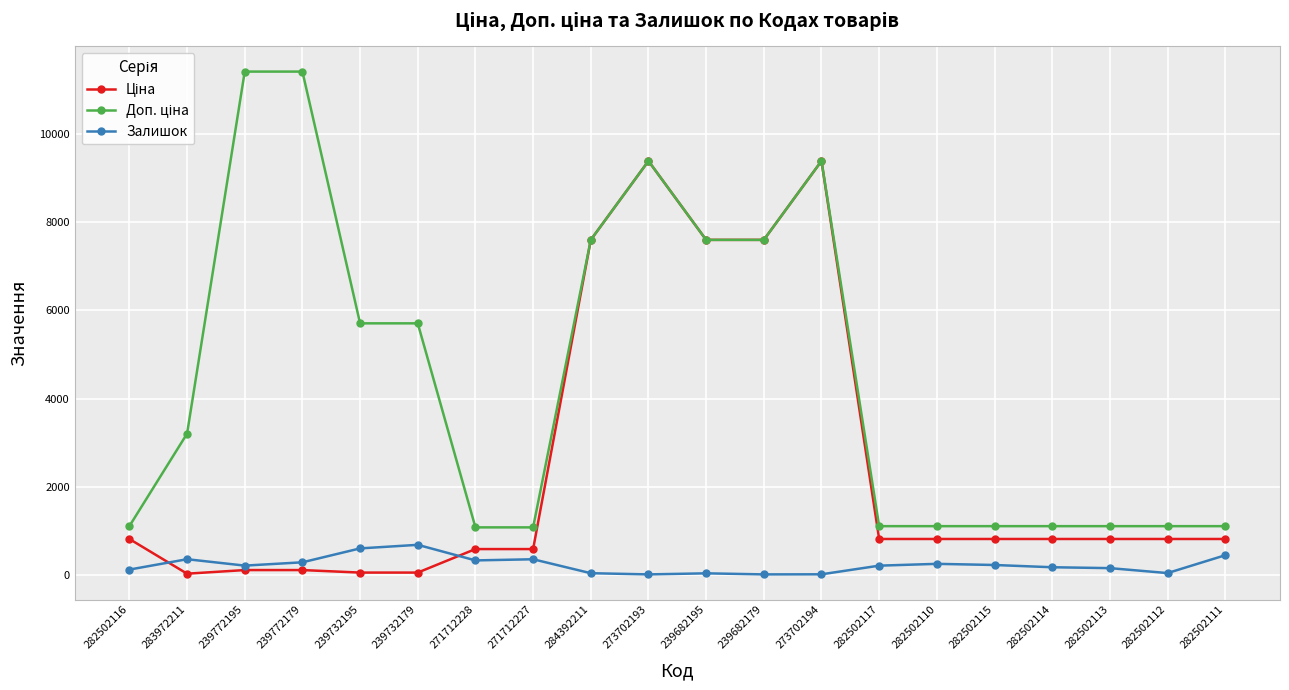

What is the label of the 20th point from the left?

282502111